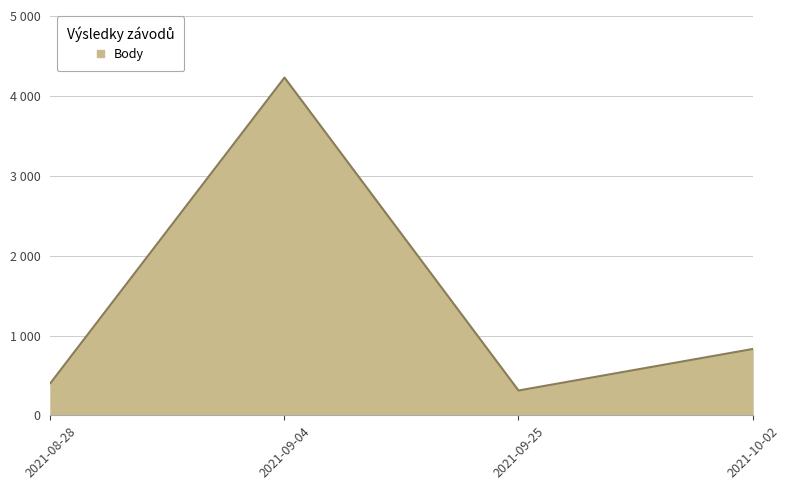

What is the value of the 1st point from the left?

404